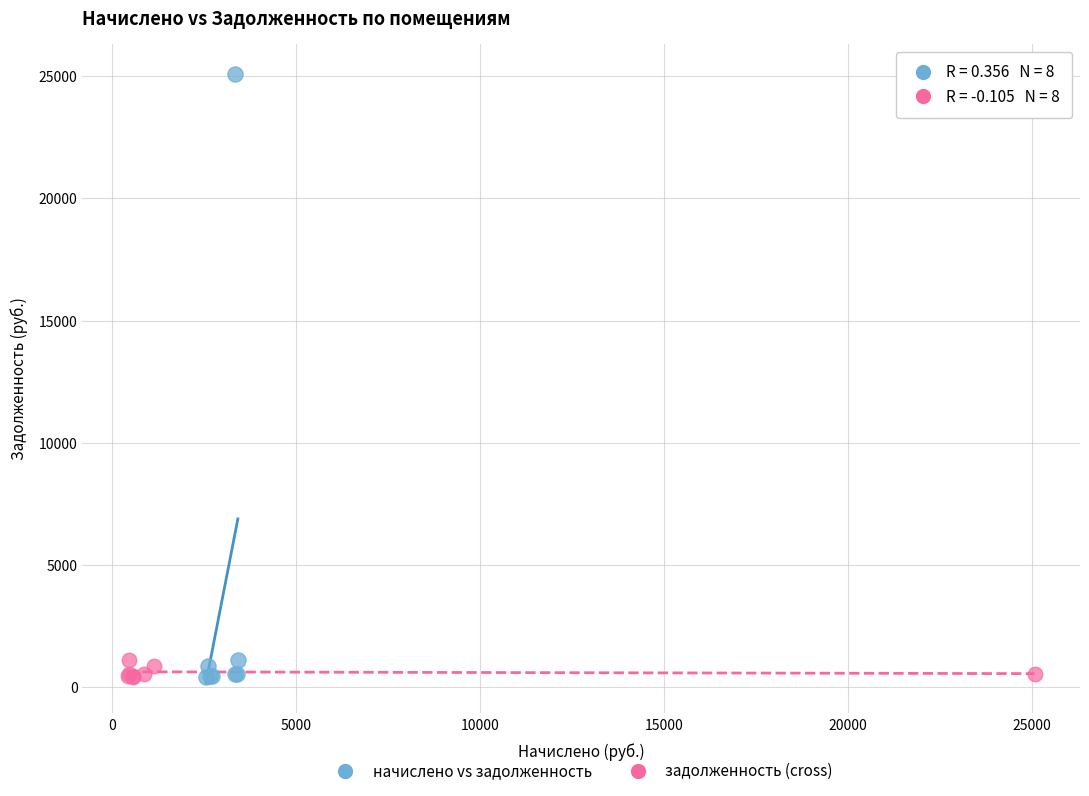

Which series reaches the maximum Y coordinate?

начислено vs задолженность